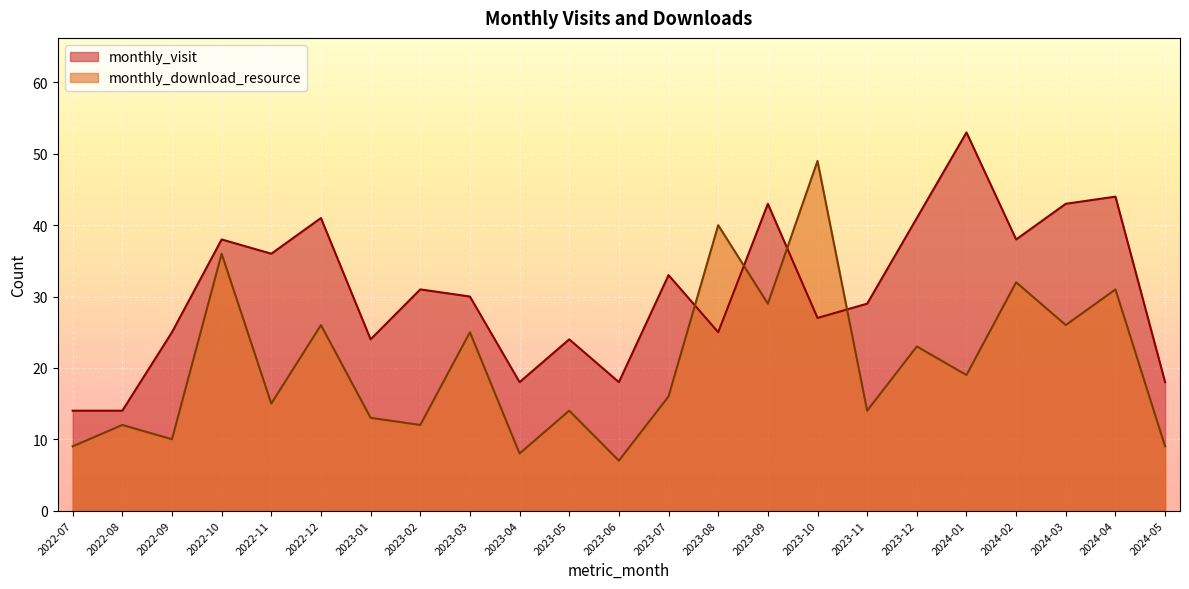

Is it true that monthly_visit equals 24 at 2023-01?

True